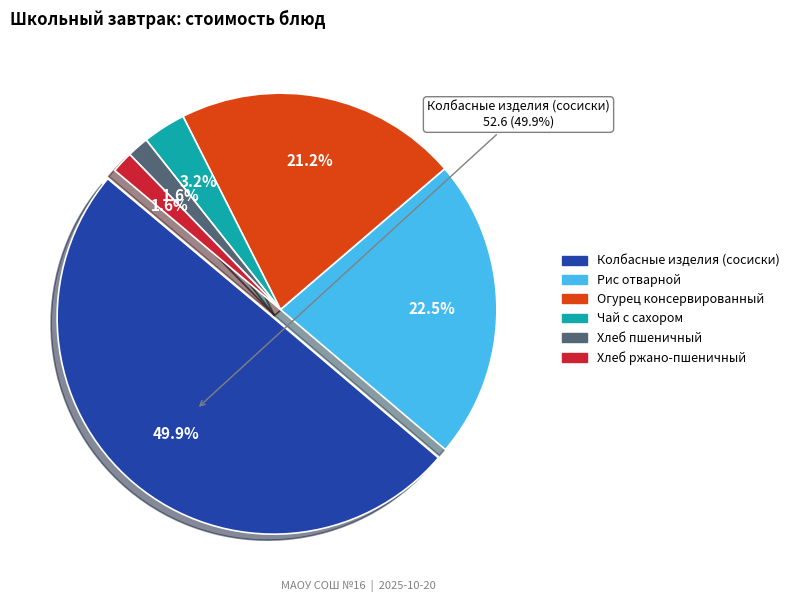

How many segments does this pie chart have?

6